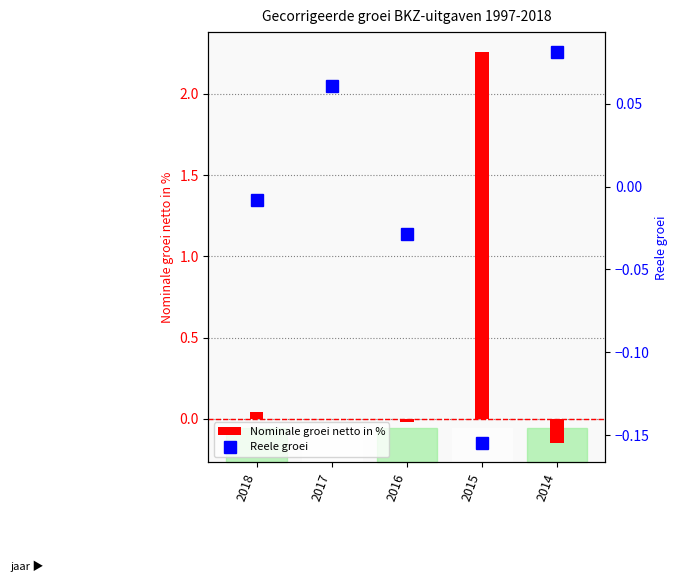

Which category has the highest value in the Nominale groei netto in % series?

2015